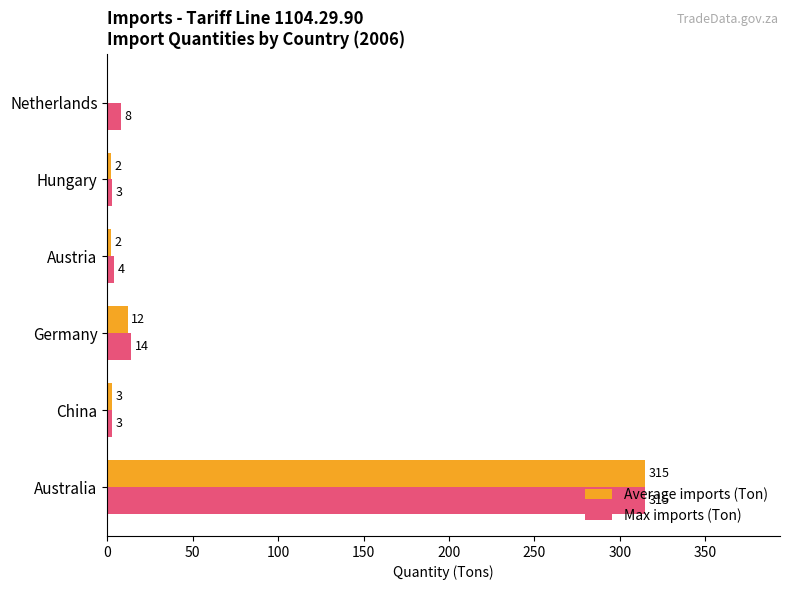

Count the number of categories in the chart.

6